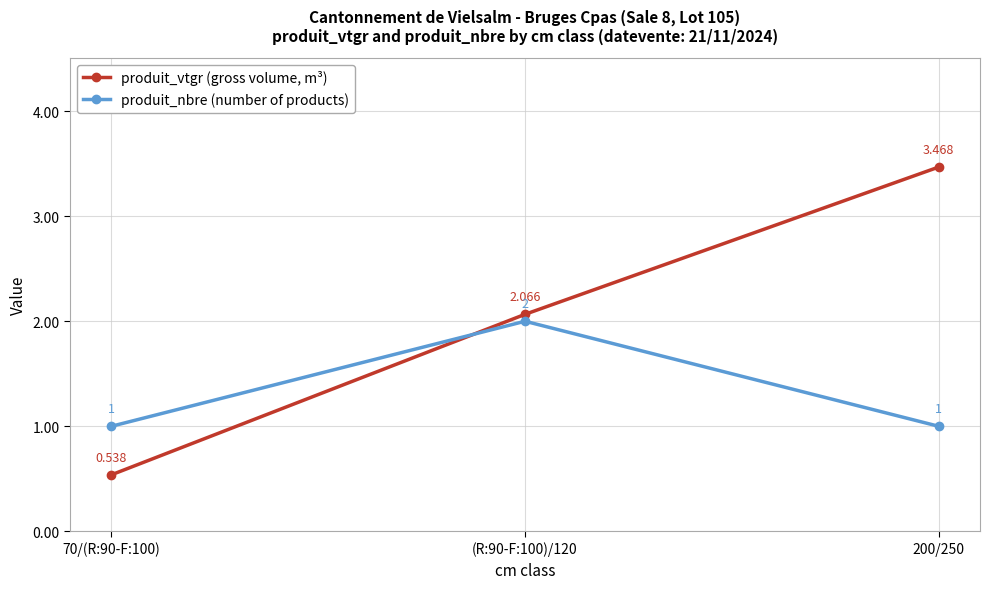

The value of produit_vtgr (gross volume, m³) at (R:90-F:100)/120 is 3.4. True or false?

False